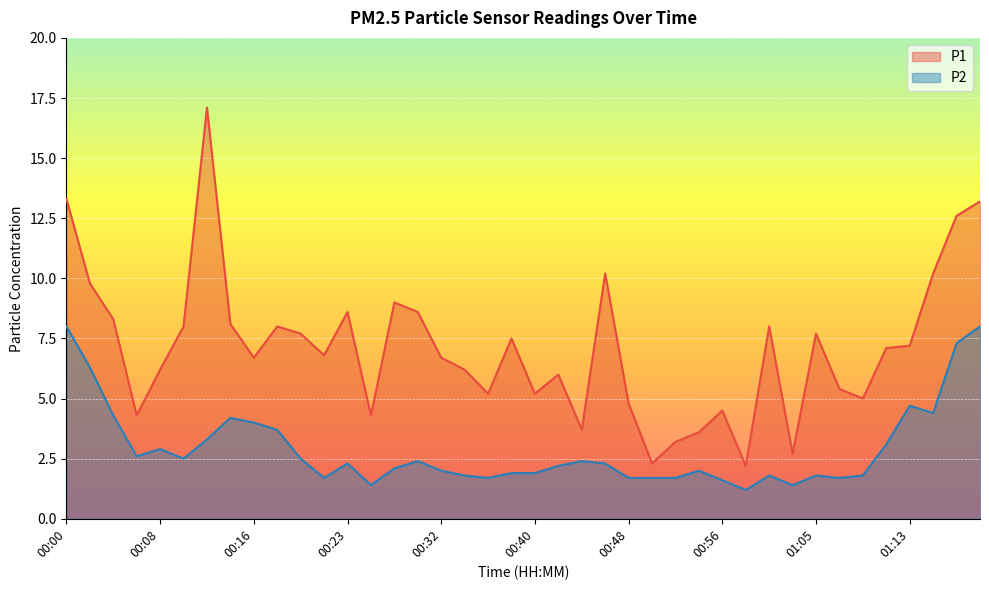

Reading left to right, transcribe all the data shown in this chart.

P1: 00:00=13.3	00:02=9.8	00:04=8.3	00:06=4.3	00:08=6.2	00:10=8.0	00:12=17.1	00:14=8.1	00:16=6.7	00:18=8.0	00:20=7.7	00:21=6.8	00:23=8.6	00:25=4.3	00:27=9.0	00:30=8.6	00:32=6.7	00:34=6.2	00:36=5.2	00:38=7.5	00:40=5.2	00:42=6.0	00:44=3.7	00:46=10.2	00:48=4.8	00:50=2.3	00:52=3.2	00:54=3.6	00:56=4.5	00:58=2.2	01:01=8.0	01:03=2.7	01:05=7.7	01:07=5.4	01:09=5.0	01:11=7.1	01:13=7.2	01:15=10.2	01:17=12.6	01:20=13.2
P2: 00:00=8.0	00:02=6.3	00:04=4.3	00:06=2.6	00:08=2.9	00:10=2.5	00:12=3.3	00:14=4.2	00:16=4.0	00:18=3.7	00:20=2.5	00:21=1.7	00:23=2.3	00:25=1.4	00:27=2.1	00:30=2.4	00:32=2.0	00:34=1.8	00:36=1.7	00:38=1.9	00:40=1.9	00:42=2.2	00:44=2.4	00:46=2.3	00:48=1.7	00:50=1.7	00:52=1.7	00:54=2.0	00:56=1.6	00:58=1.2	01:01=1.8	01:03=1.4	01:05=1.8	01:07=1.7	01:09=1.8	01:11=3.1	01:13=4.7	01:15=4.4	01:17=7.3	01:20=8.0